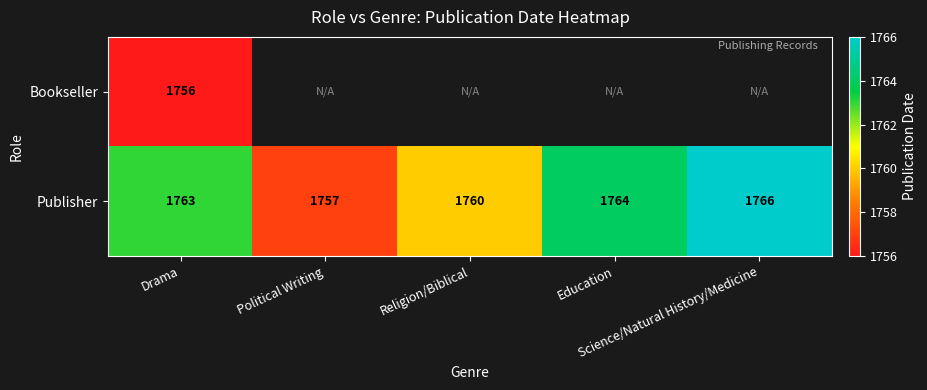

At which category is the sum across all series the highest?

Drama